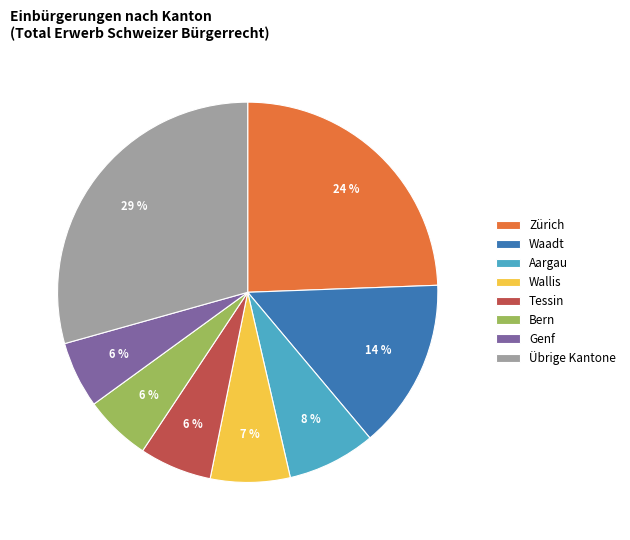

Is it true that Genf is 6% of the pie?

True